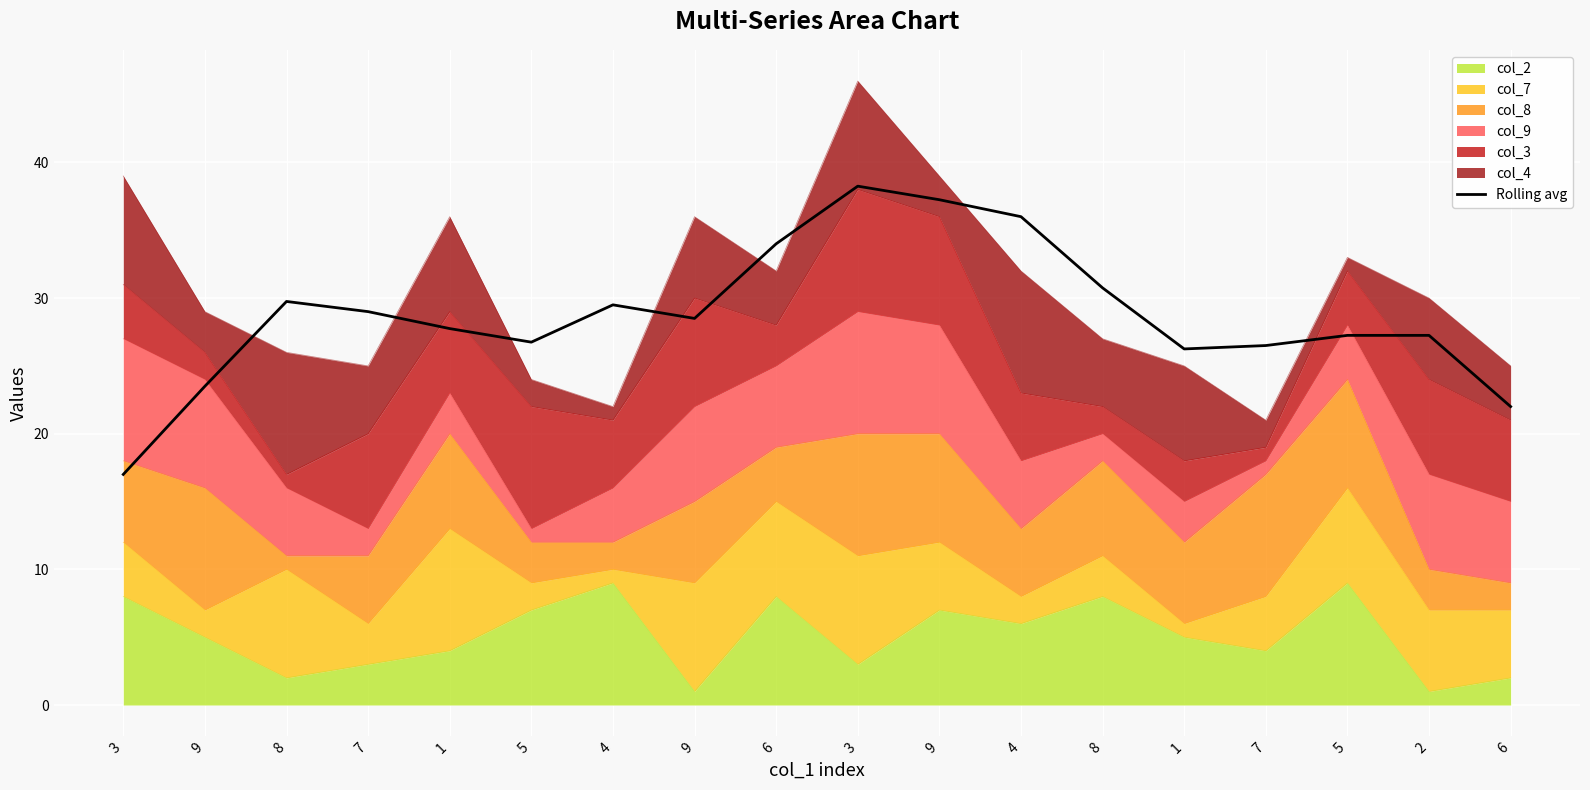

Is it true that the value at 9 is 16.1?

False